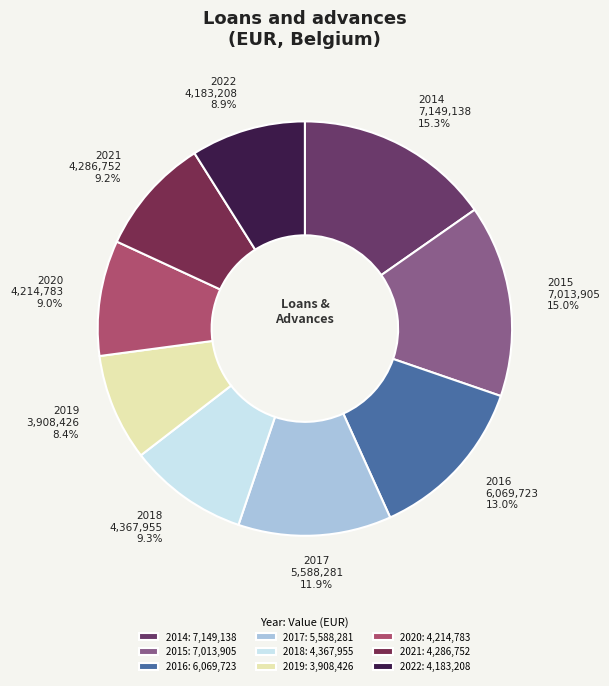

The 2014 slice represents 15% of the pie. True or false?

True